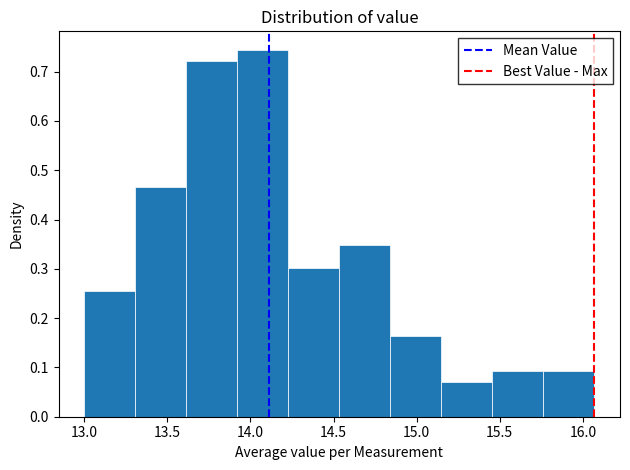

How tall is the bar that spans 13.00 to 13.30 on the x-axis? Neither the bar edges nor the heights are printed on the chart, so give them approximately, as read against the axes.

0.26